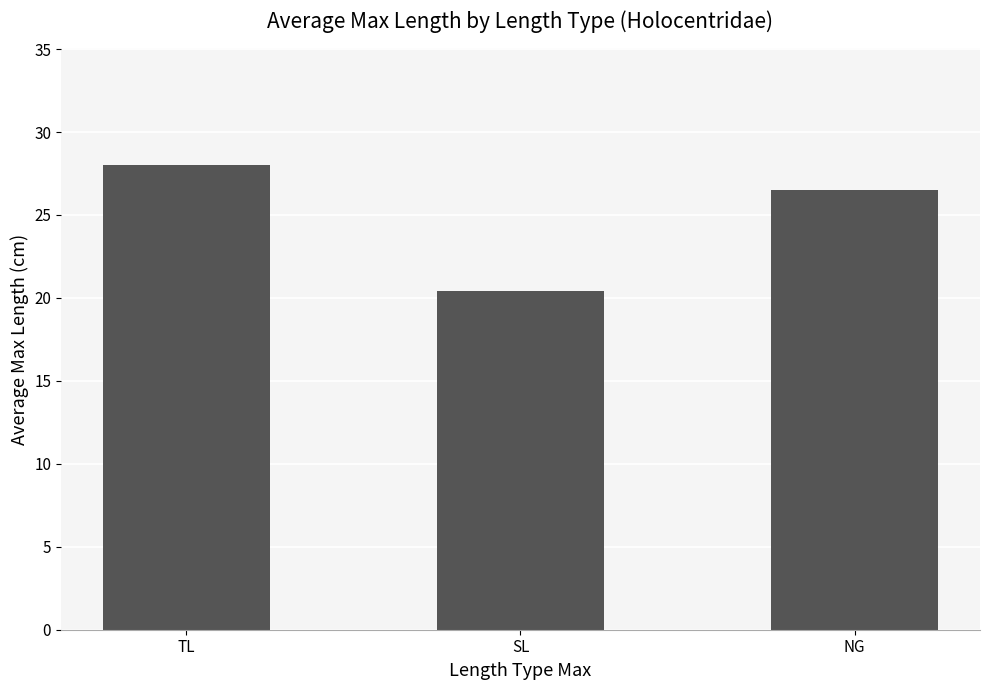

Between SL and TL, which is larger?

TL